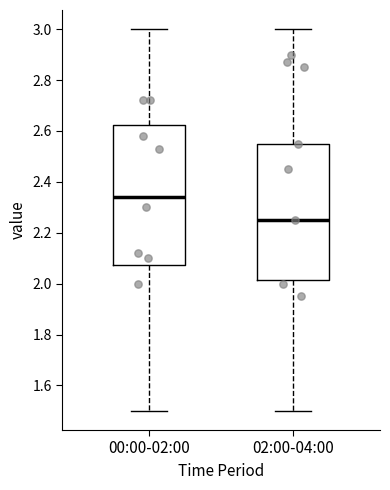

Where does the upper whisker of the box for 00:00-02:00 end on the y-axis? The values are not printed on the chart, so give them approximately, as read against the axis.

3.00